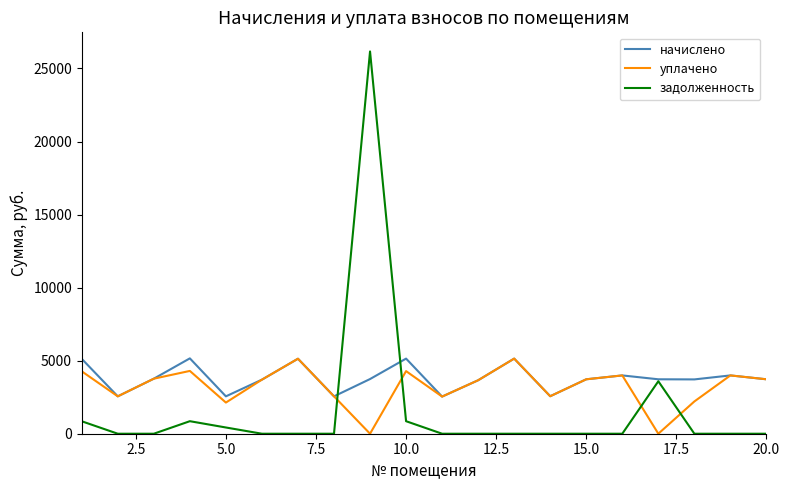

How many series are shown in this chart?

3